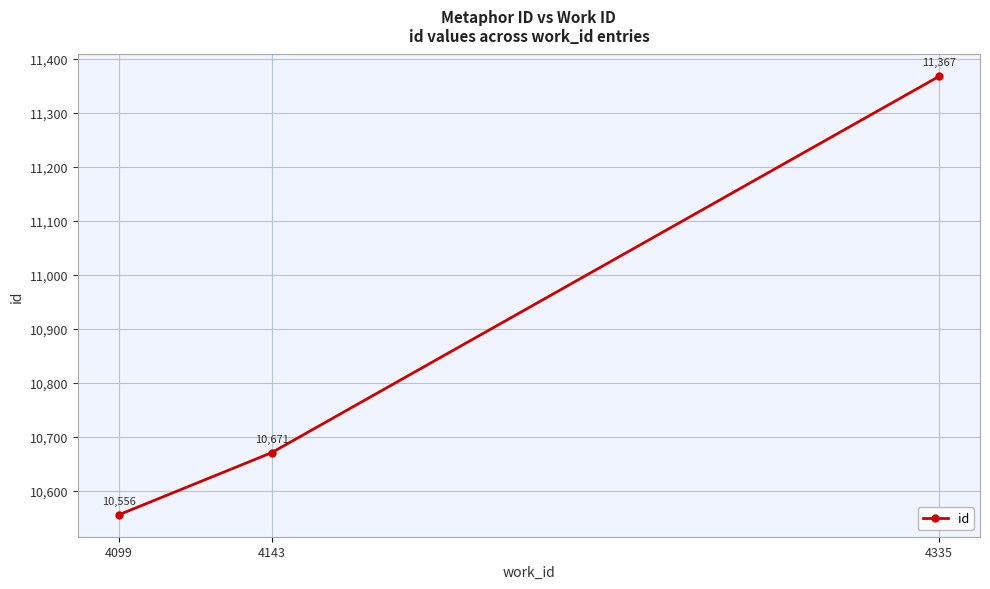

Rank the categories by value from highest to lowest.

4335, 4143, 4099